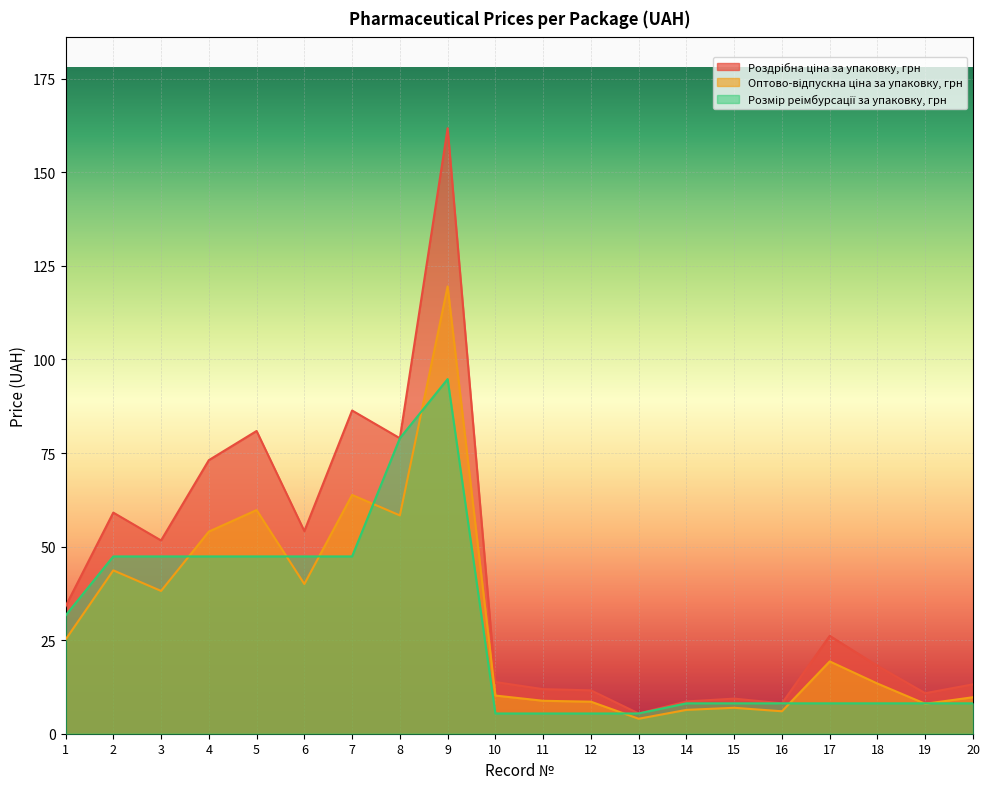

What is the sum of all Роздрібна ціна за упаковку, грн values?

817.1